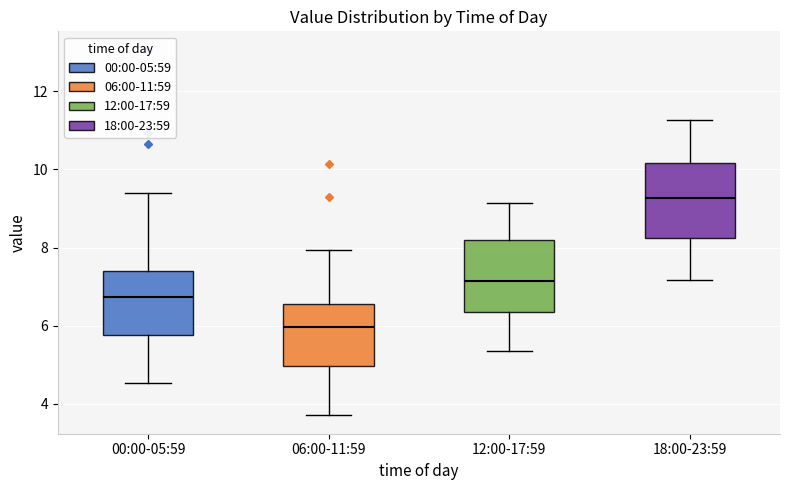

Which box's median line is the lowest?

06:00-11:59